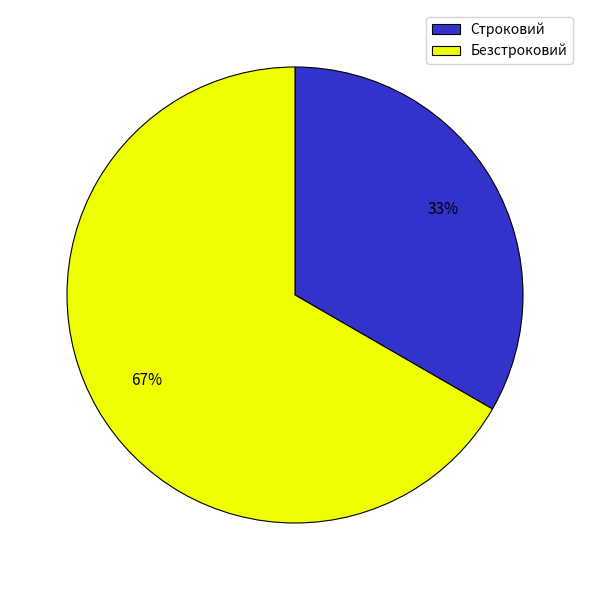

Which has a higher value, Безстроковий or Строковий?

Безстроковий